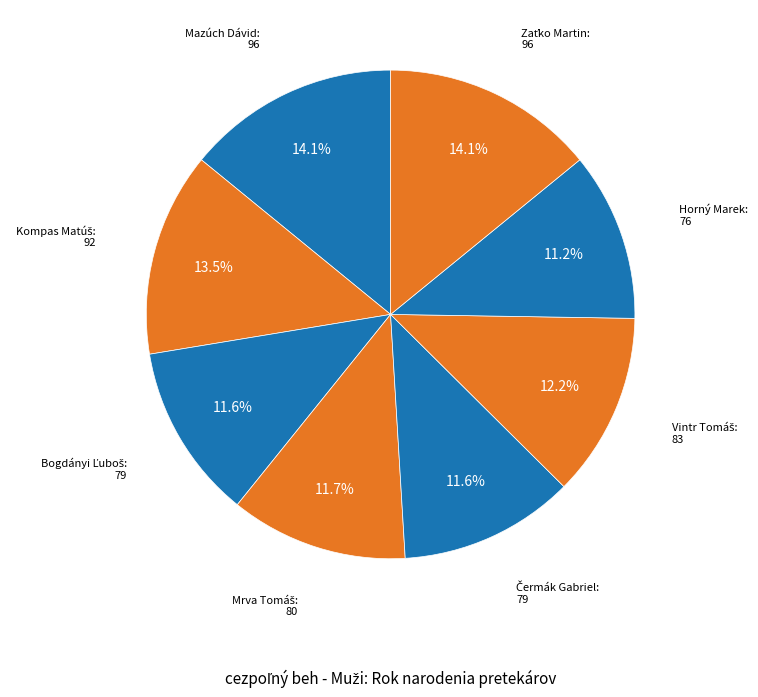

Rank the categories by value from highest to lowest.

Mazúch Dávid, Zaťko Martin, Kompas Matúš, Vintr Tomáš, Mrva Tomáš, Bogdányi Ľuboš, Čermák Gabriel, Horný Marek